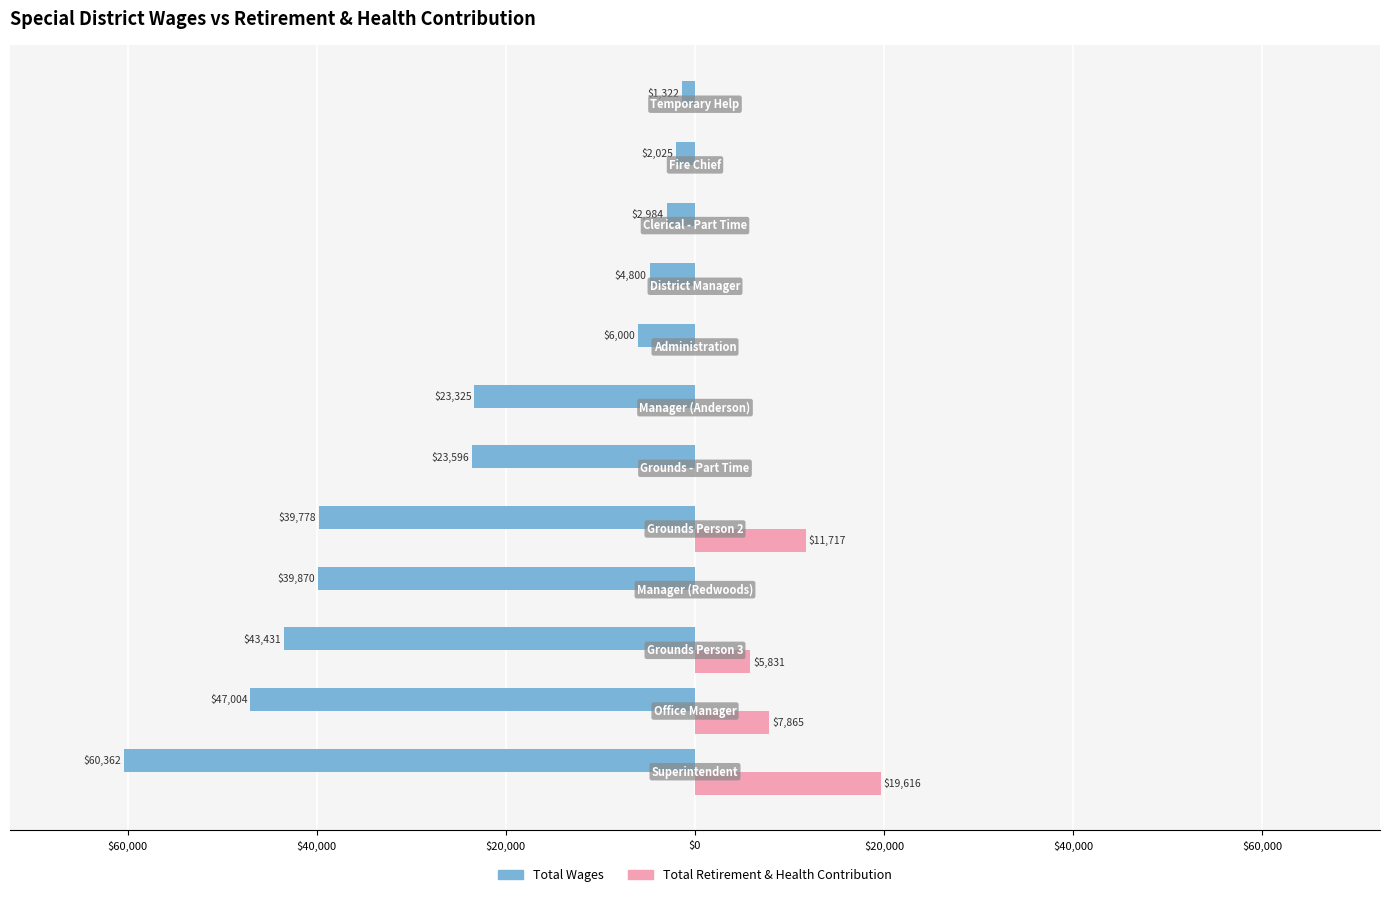

What is the difference between the maximum and second lowest values in the Total Retirement & Health Contribution series?

19616